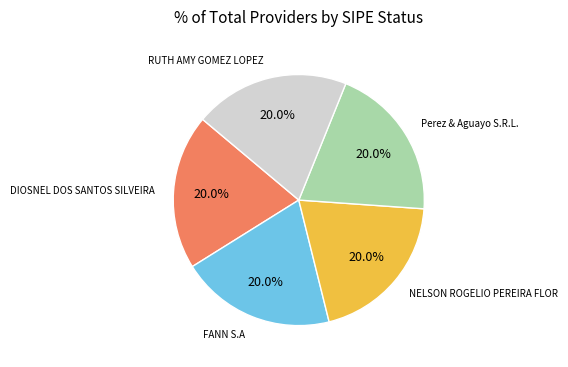

Does any single category account for the majority?

No